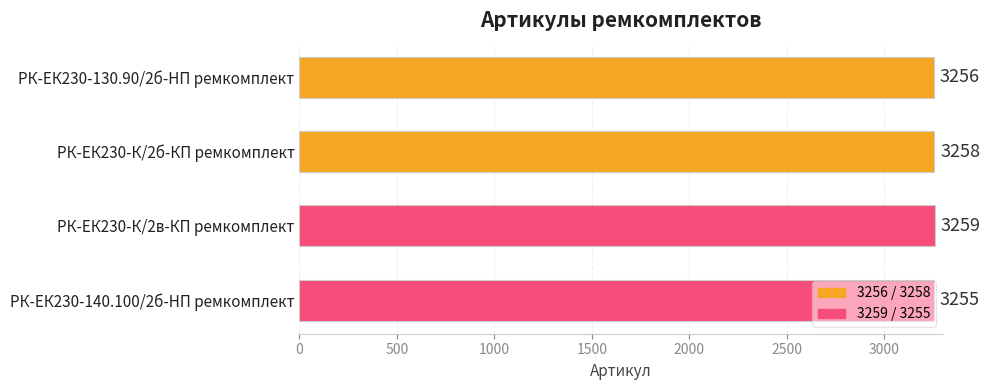

Is it true that the value at РК-ЕК230-140.100/2б-HП ремкомплект is 5350?

False